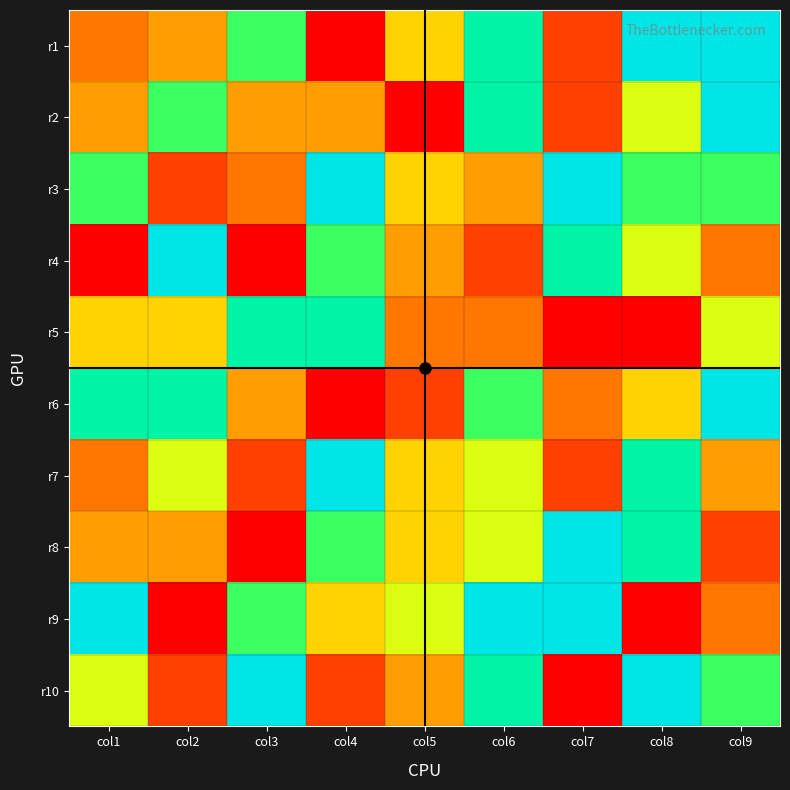

At col4, list the series in order from largest to smallest.

r3, r7, r5, r4, r8, r9, r2, r10, r1, r6